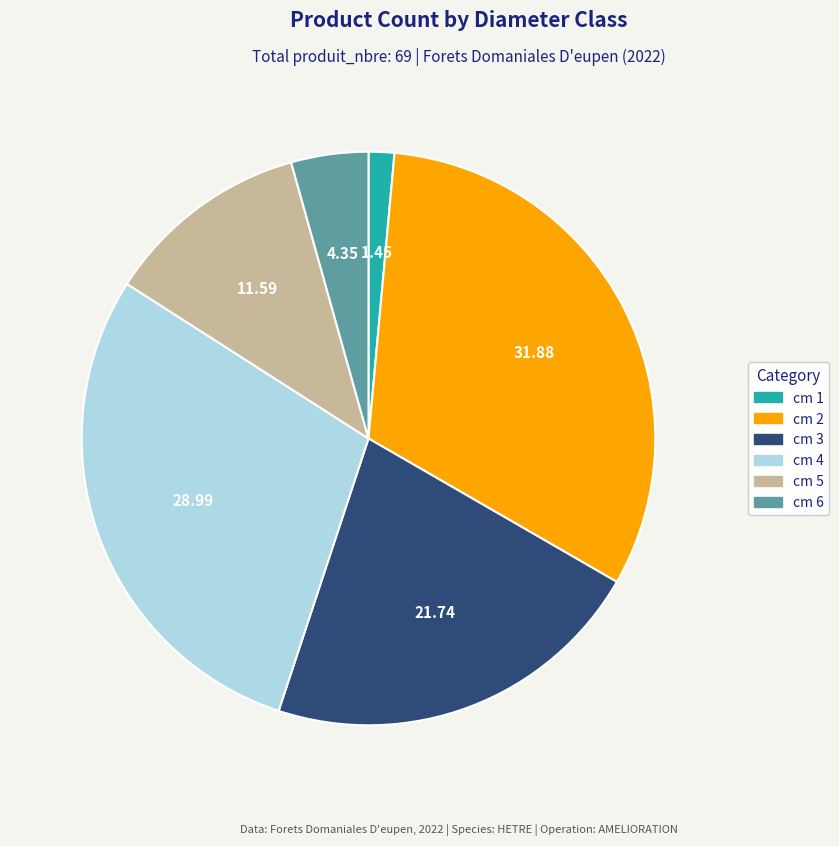

Combined, do cm 6 and cm 4 account for over 50%?

No